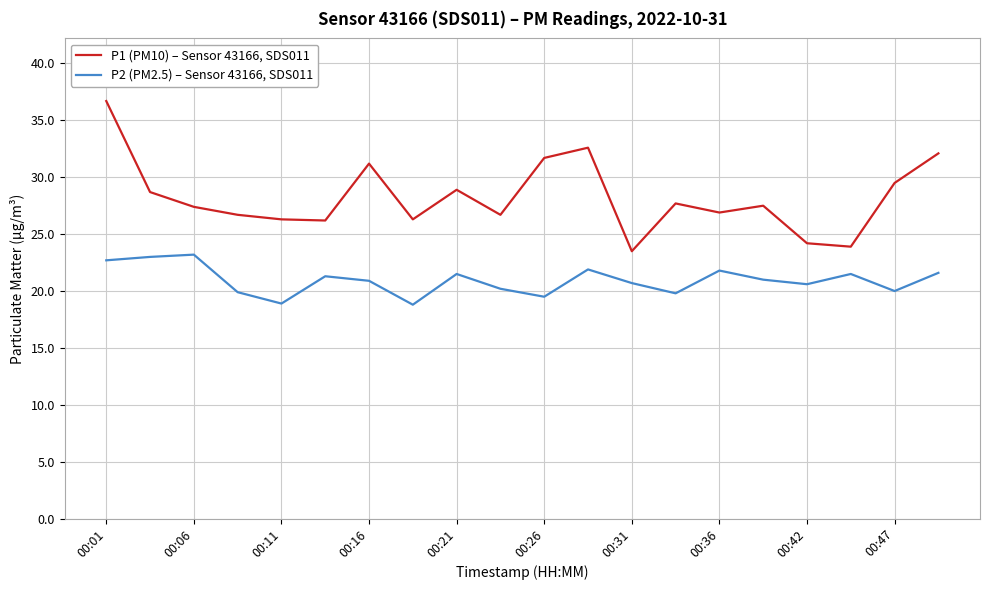

Which series has the largest total across all categories?

P1 (PM10) – Sensor 43166, SDS011